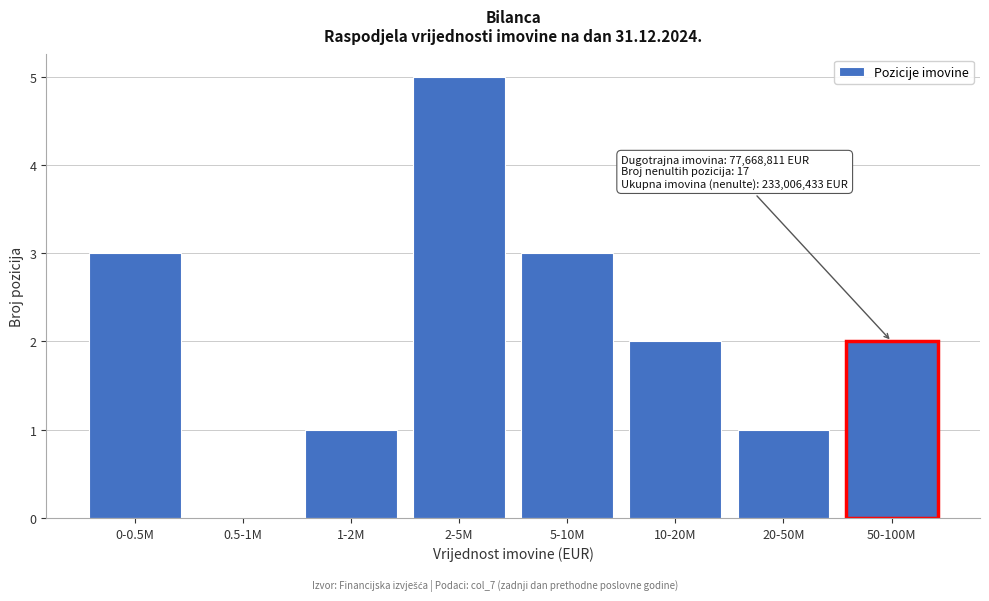

Reading right to left, transcribe all the data shown in this chart.

50-100M=2	20-50M=1	10-20M=2	5-10M=3	2-5M=5	1-2M=1	0.5-1M=0	0-0.5M=3